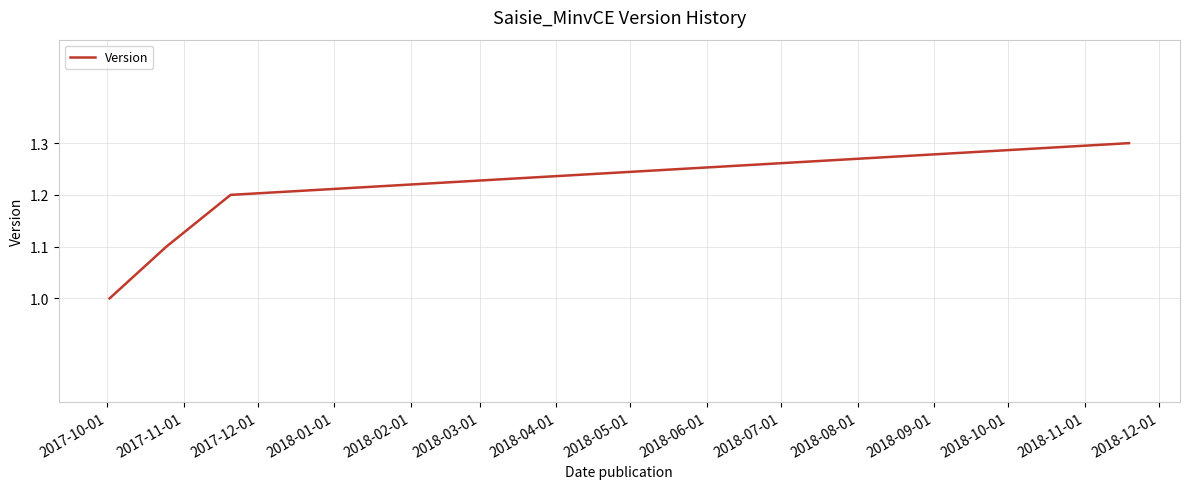

Count the number of categories in the chart.

4